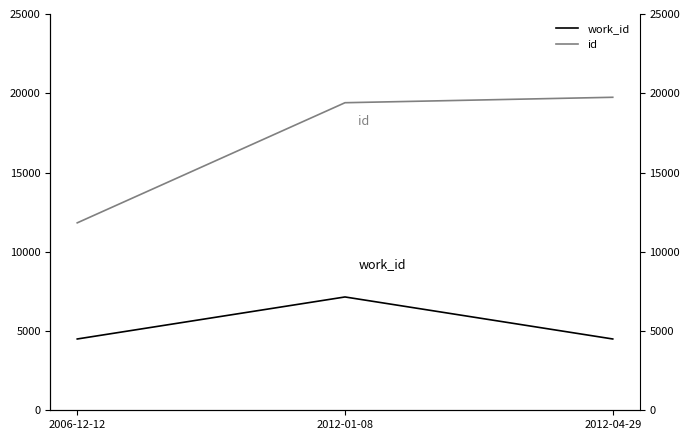

How many lines are shown in the chart?

2